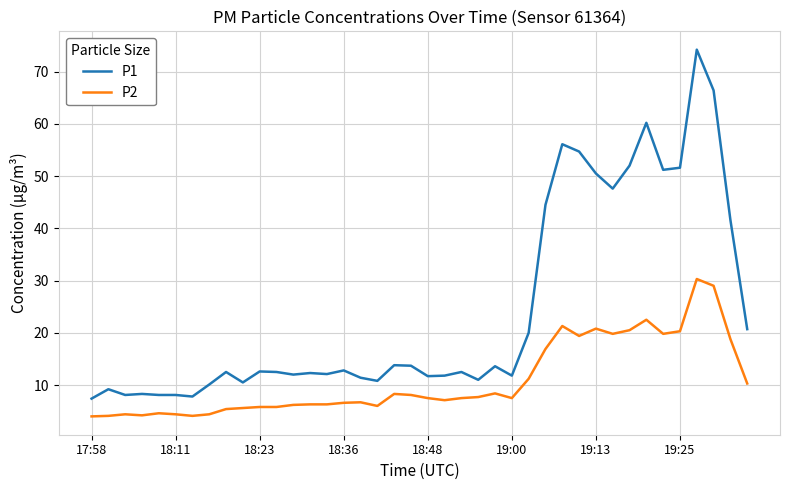

Which series has the widest spread of values?

P1